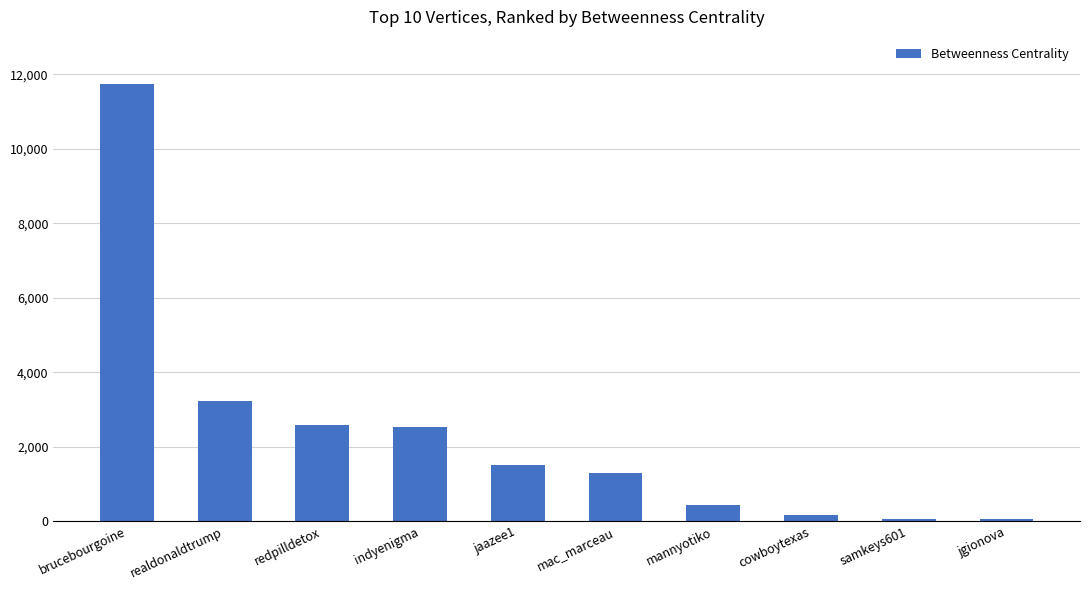

Read the value at brucebourgoine.

11741.4